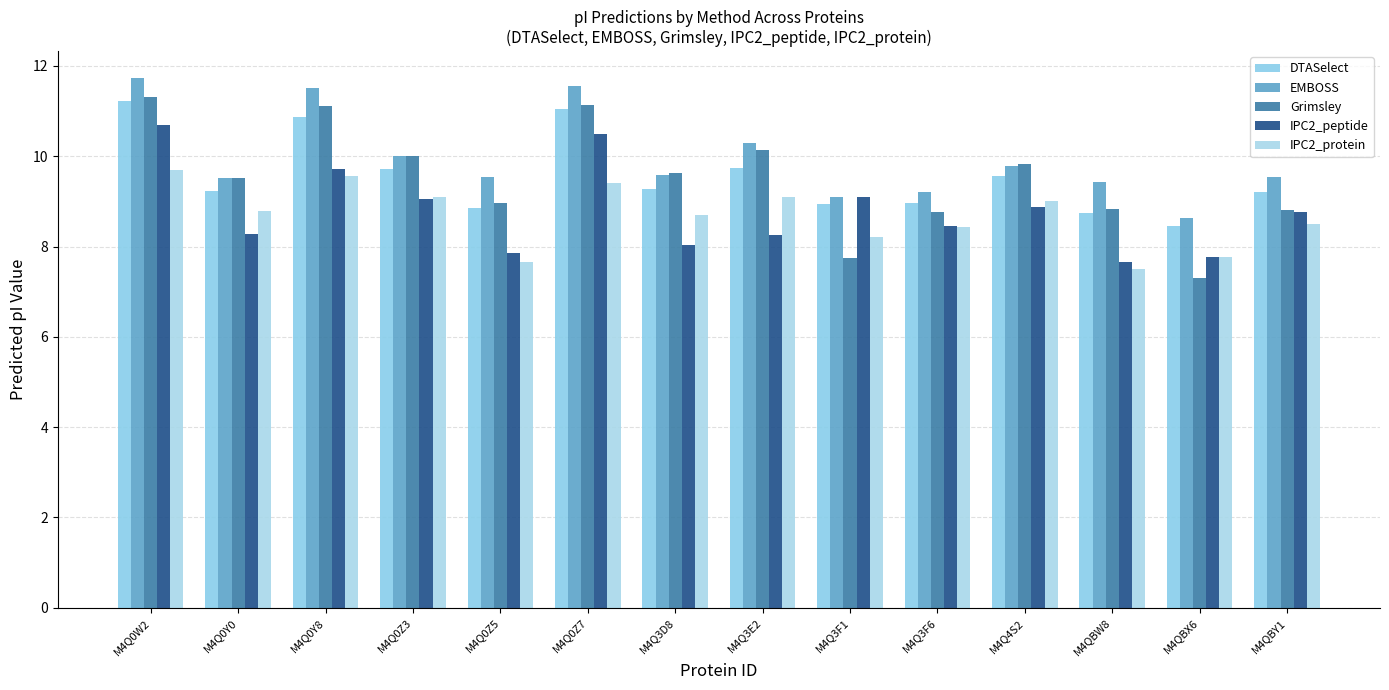

Which series has the largest range (max minus min)?

Grimsley